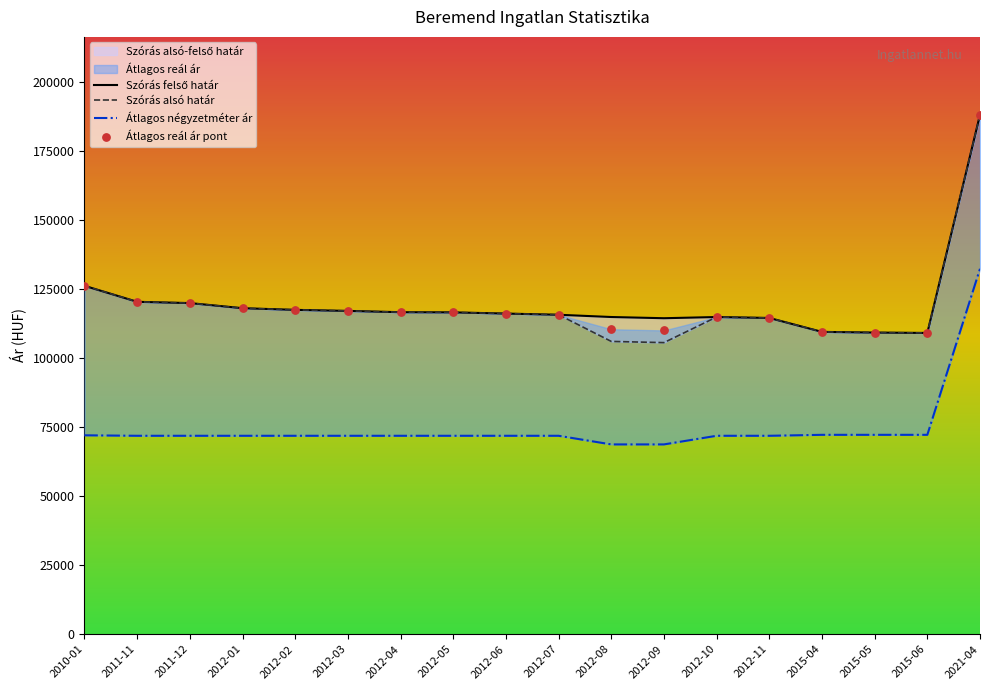

Which series has the largest total across all categories?

Szórás felső határ